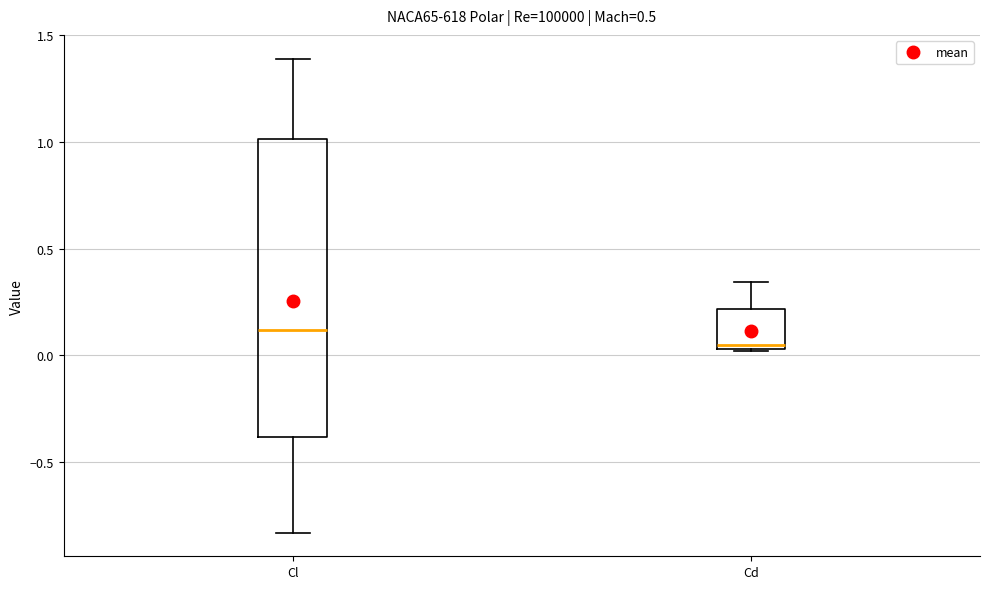

Which box is the tallest, from its lower edge to its upper edge?

Cl